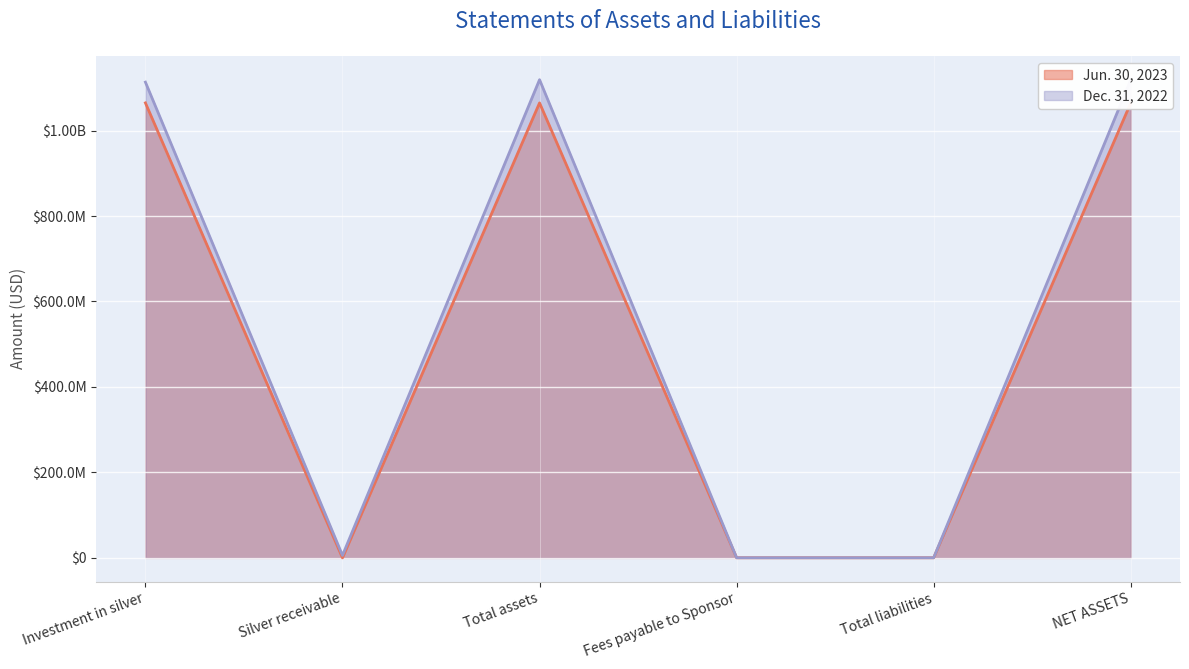

Where is the first local minimum for Dec. 31, 2022?

Silver receivable